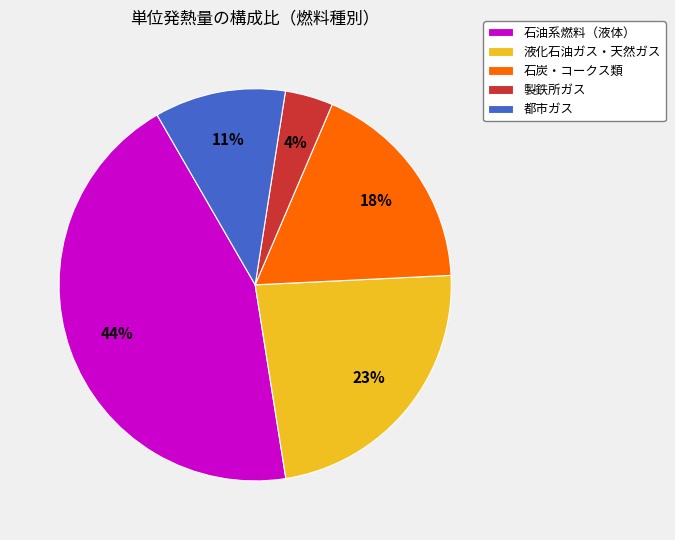

What is the ratio of the value at 液化石油ガス・天然ガス to the value at 石油系燃料（液体）?

0.5